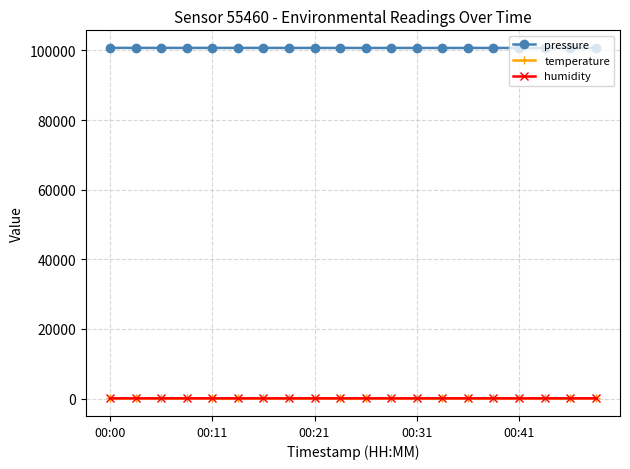

True or false: temperature and humidity intersect in this chart.

False